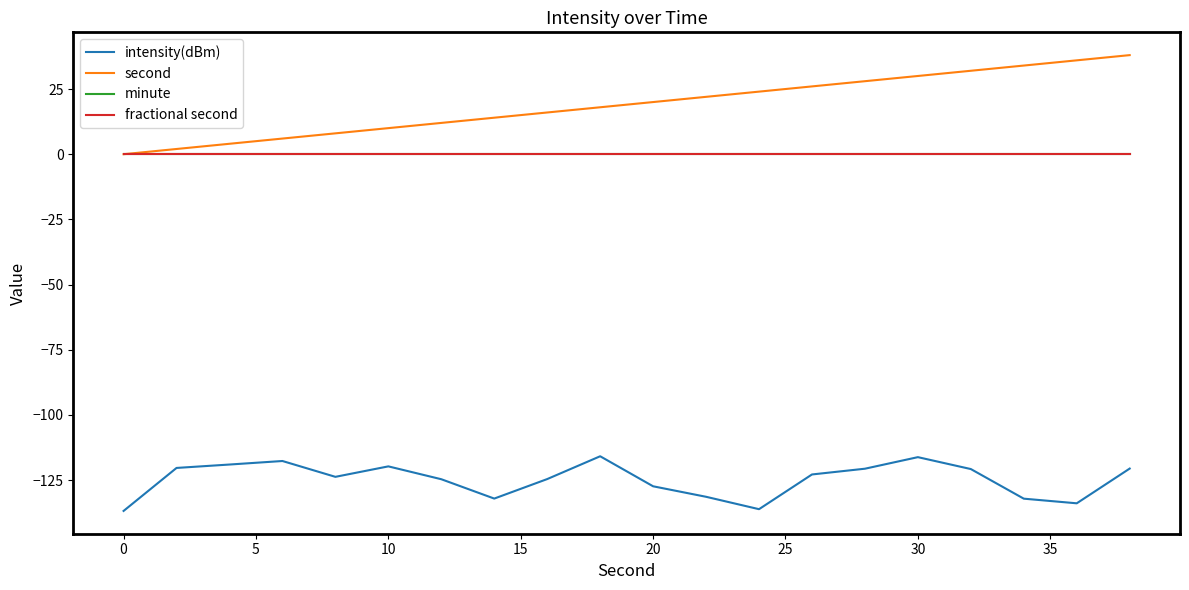

Reading right to left, extract all data points from this chart.

intensity(dBm): -120.6	-133.9	-132.1	-120.8	-116.2	-120.6	-122.8	-136.1	-131.4	-127.4	-115.8	-124.6	-132.1	-124.7	-119.7	-123.7	-117.7	-119.0	-120.3	-136.8
second: 38.0	36.0	34.0	32.0	30.0	28.0	26.0	24.0	22.0	20.0	18.0	16.0	14.0	12.0	10.0	8.0	6.0	4.0	2.0	0.0
minute: 0.0	0.0	0.0	0.0	0.0	0.0	0.0	0.0	0.0	0.0	0.0	0.0	0.0	0.0	0.0	0.0	0.0	0.0	0.0	0.0
fractional second: 0.0	0.0	0.0	0.0	0.0	0.0	0.0	0.0	0.0	0.0	0.0	0.0	0.0	0.0	0.0	0.0	0.0	0.0	0.0	0.0